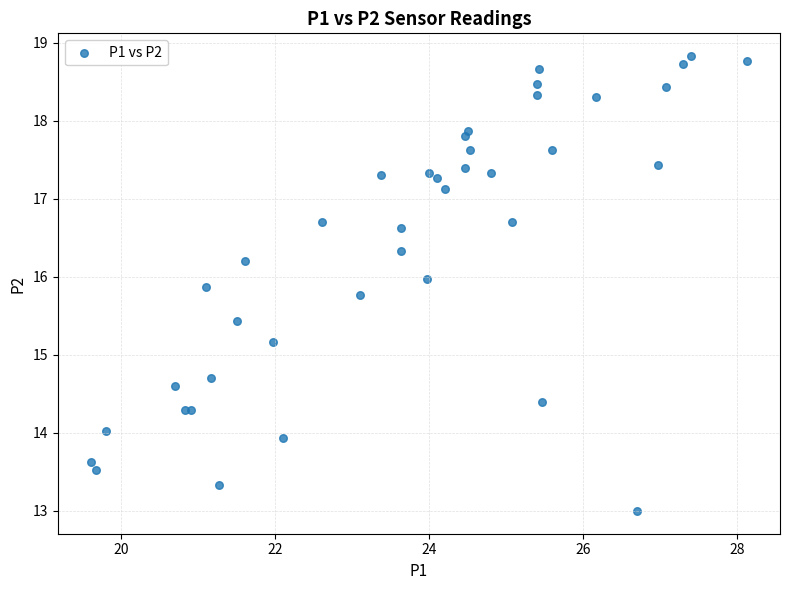

What Y value in the scatter plot is closest to 15?

15.2